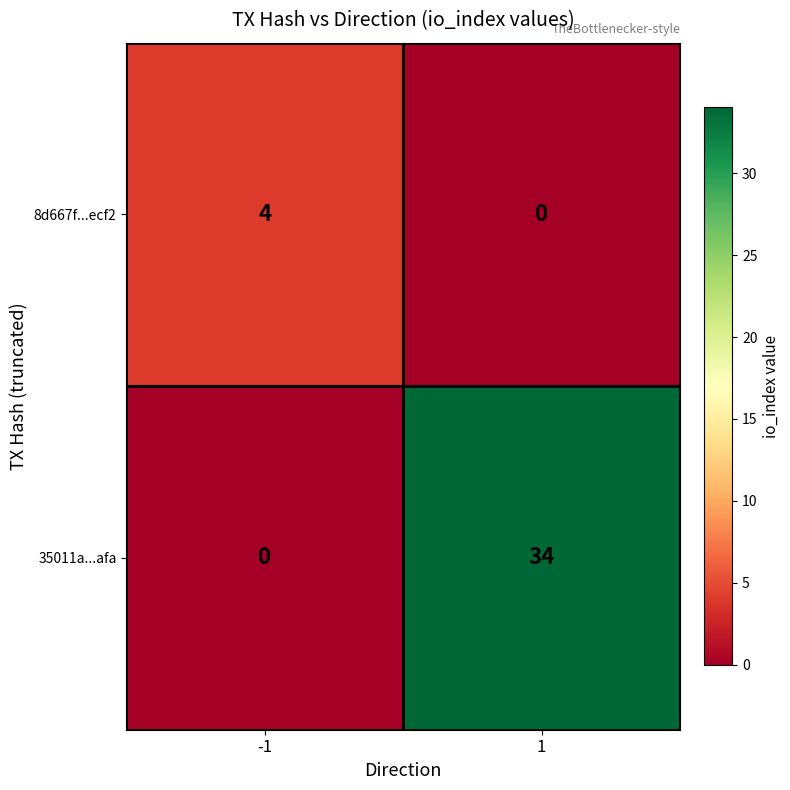

Is it true that 8d667f...ecf2 equals 4 at -1?

True